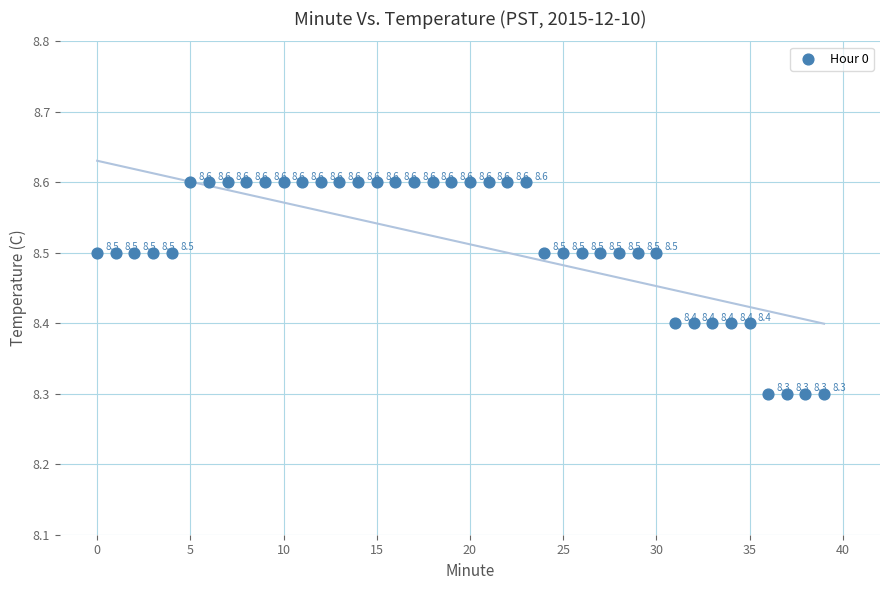

What is the range of Y values (max minus min)?

0.3